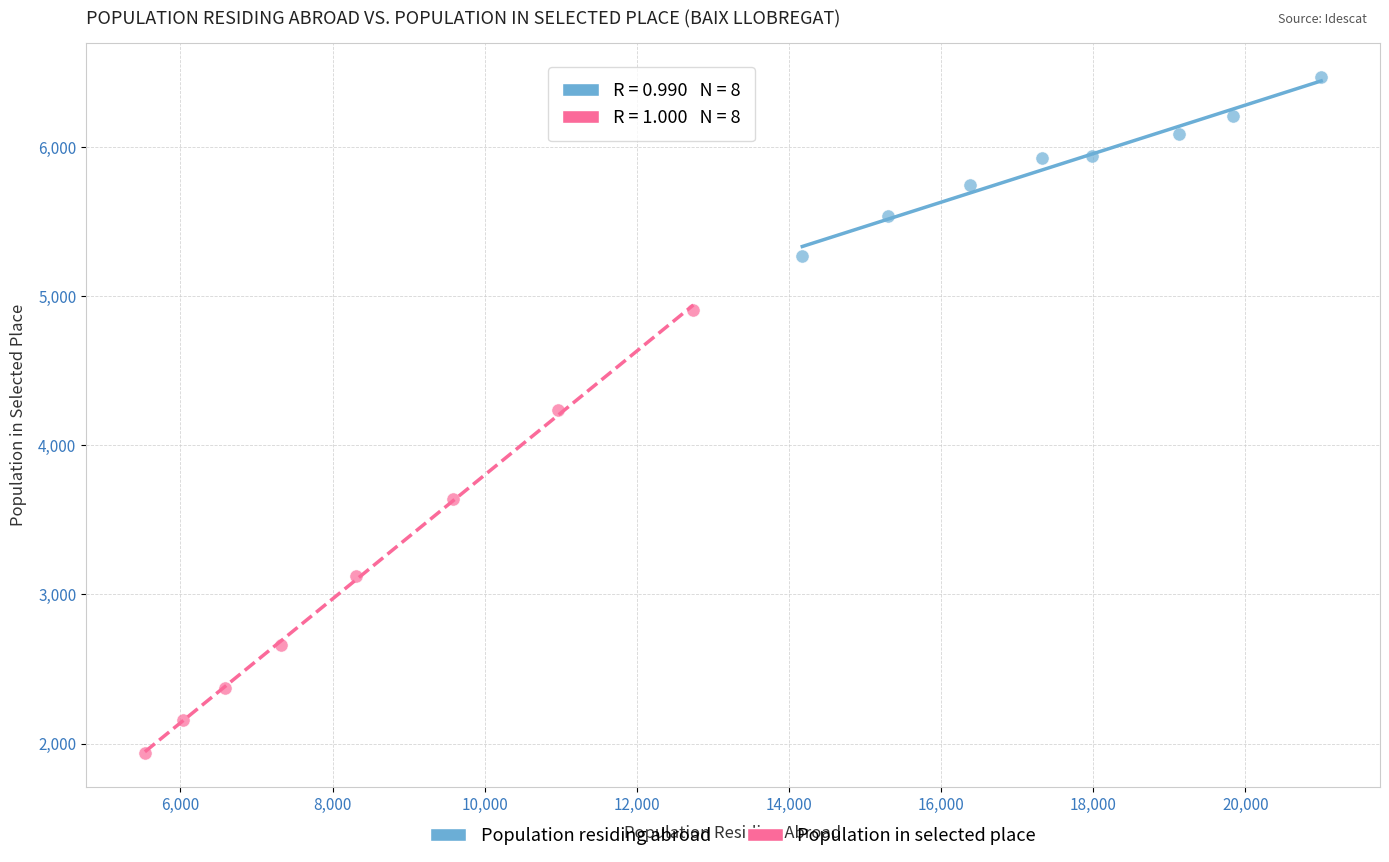

Which series has the largest Y range (max minus min)?

Population in selected place